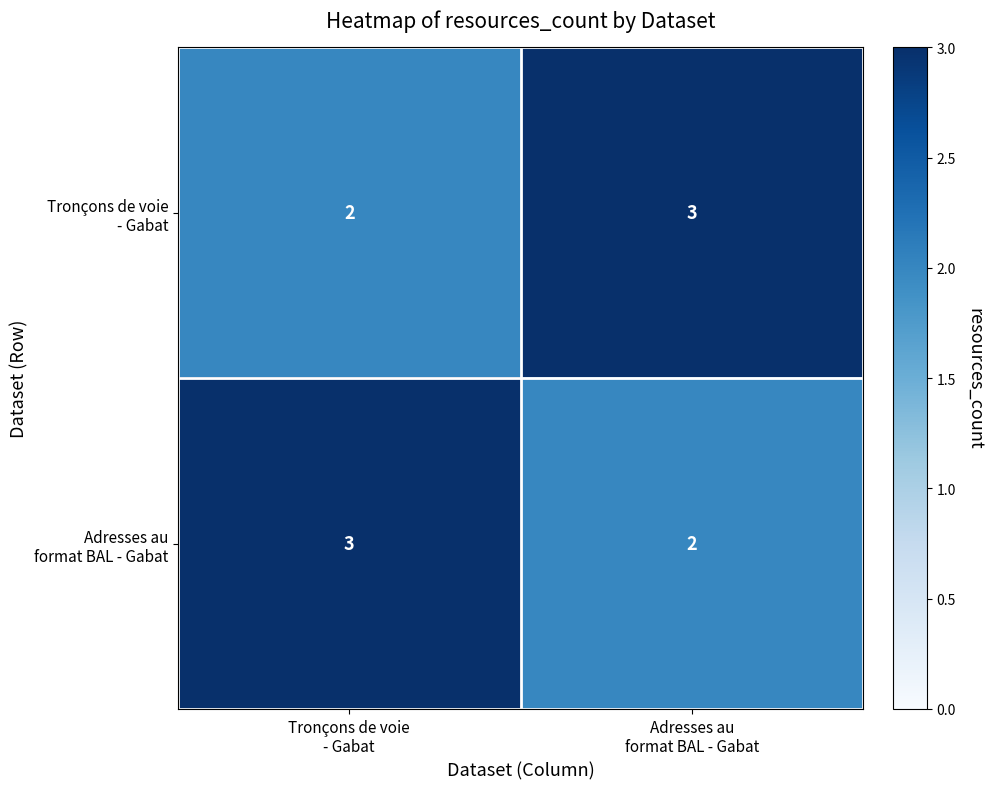

What is the maximum value shown in the chart?

3